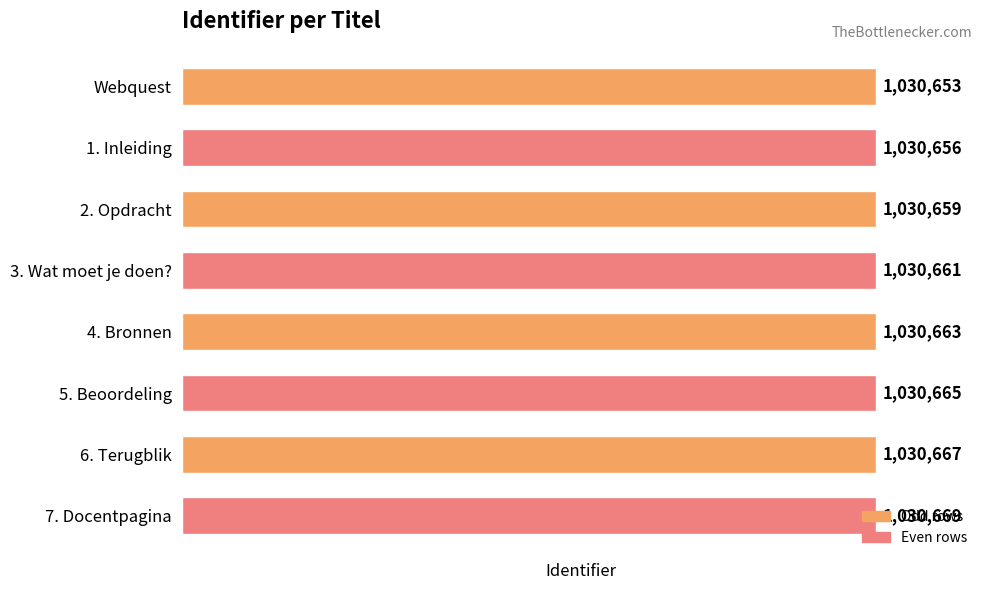

What is the difference between the maximum and minimum values?

16